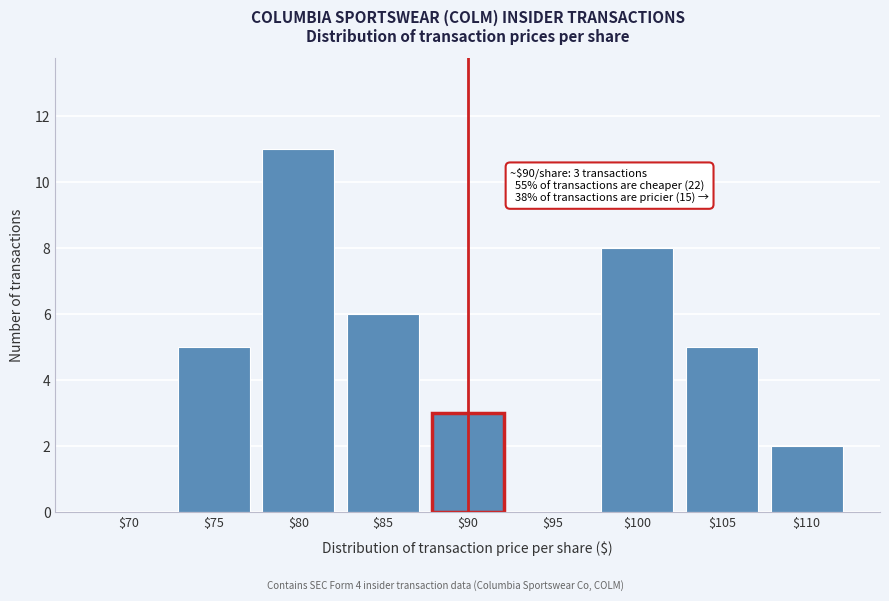

What is the sum of all values?

40